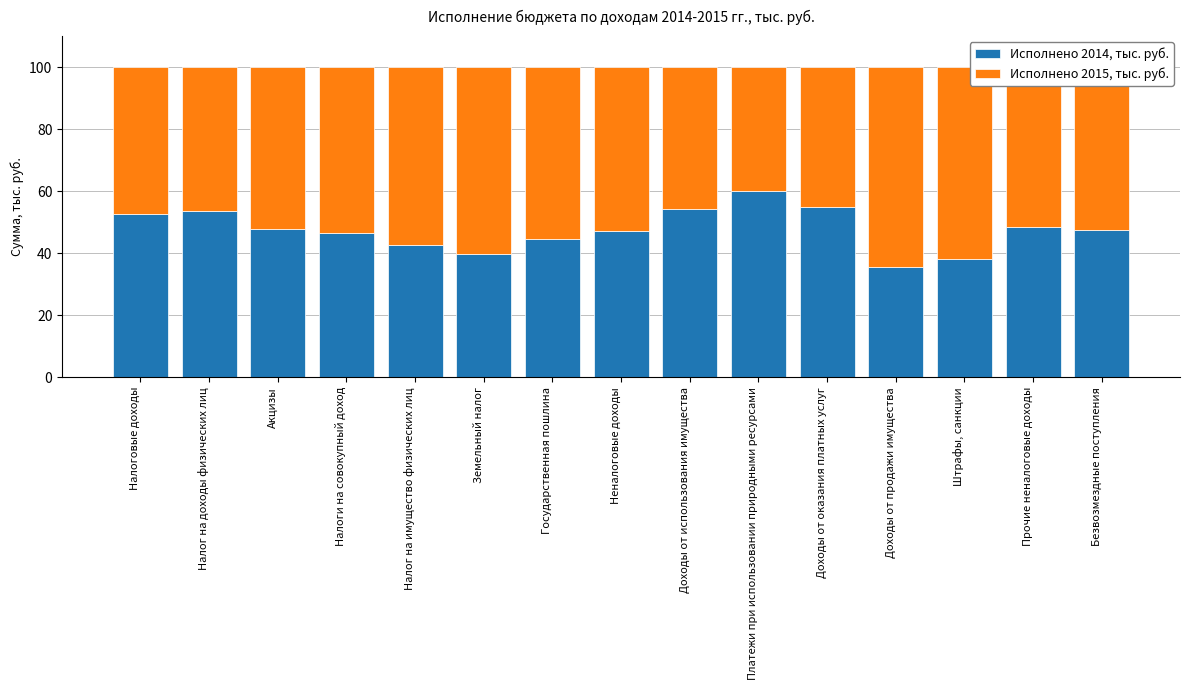

Is it true that Исполнено 2014, тыс. руб. equals 47.8 at Акцизы?

True